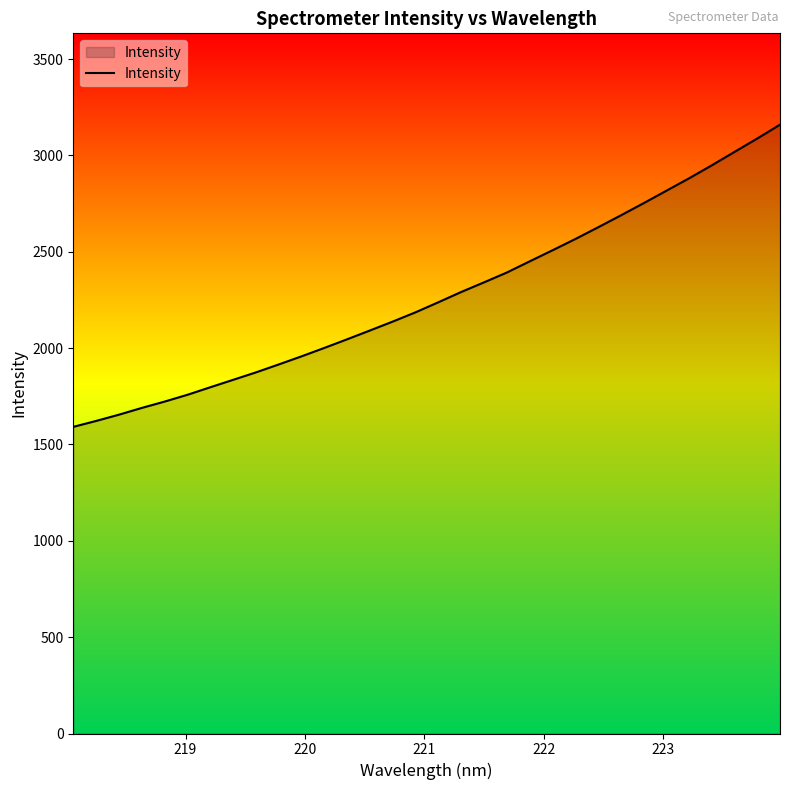

What is the maximum value shown in the chart?

3159.7